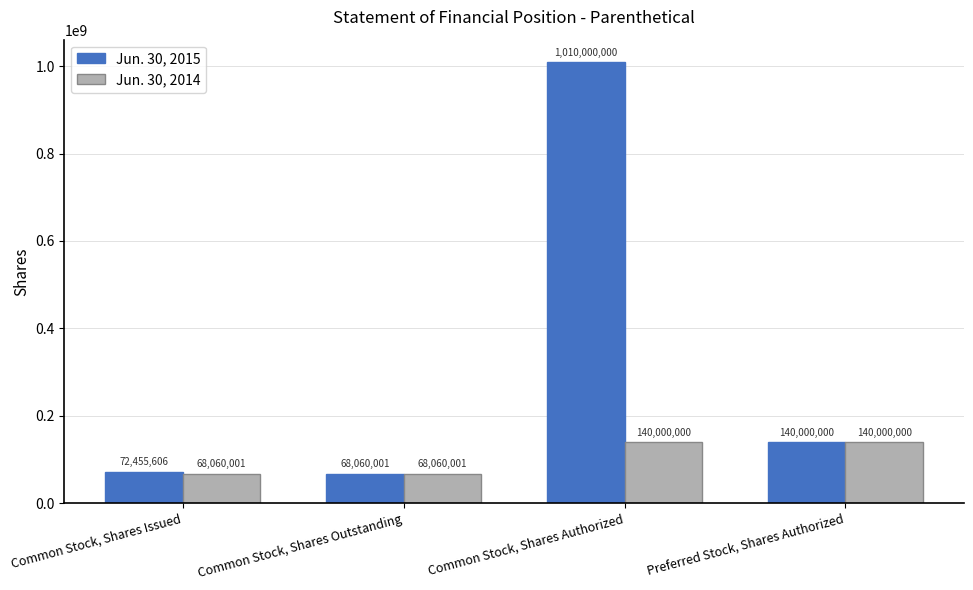

The value of Jun. 30, 2014 at Common Stock, Shares Issued is 68060001. True or false?

True